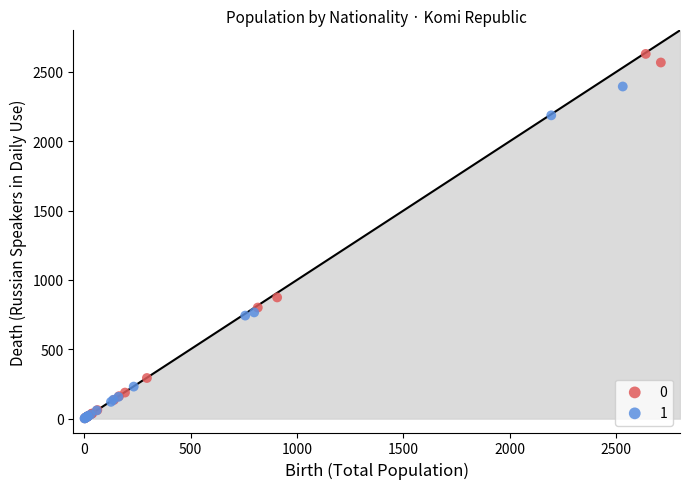

What are all the series names shown in the legend?

0, 1